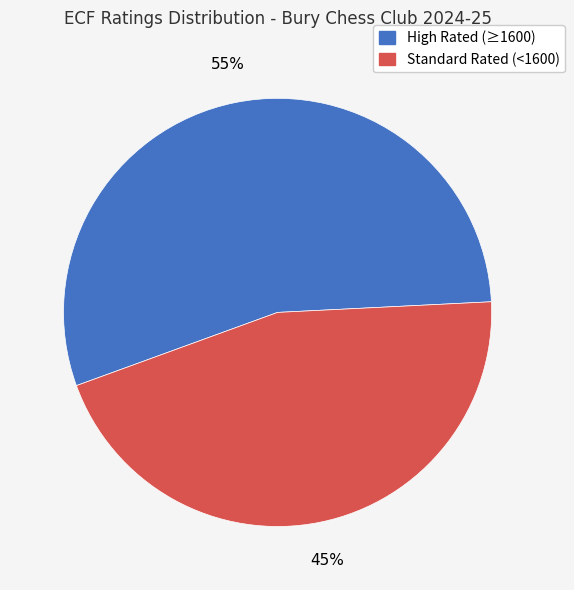

Does any single category account for the majority?

Yes